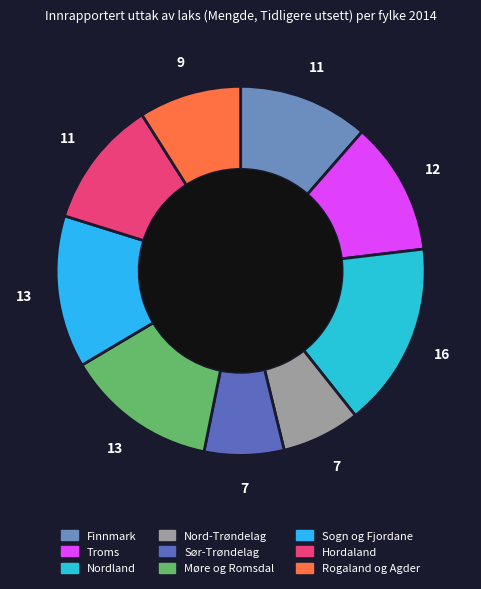

Does any single category account for the majority?

No